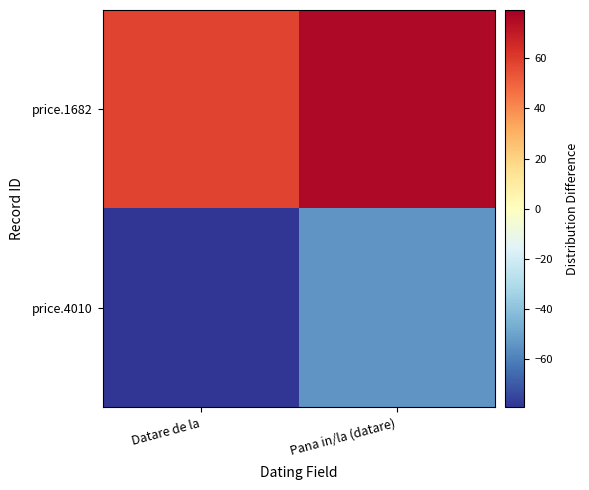

What is the total value across all series at Datare de la?

-21.5